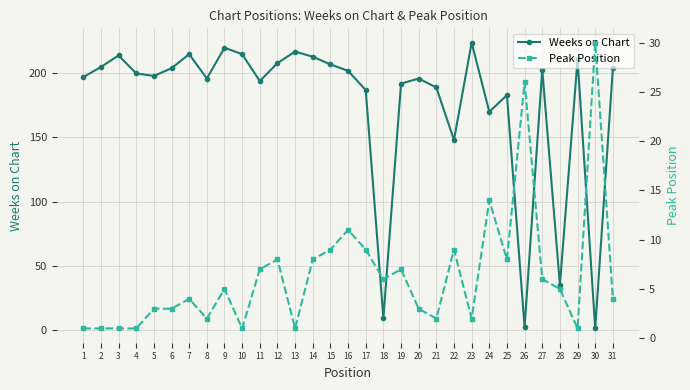

Reading left to right, transcribe all the data shown in this chart.

Weeks on Chart: 1=197	2=205	3=214	4=200	5=198	6=204	7=215	8=196	9=220	10=215	11=194	12=208	13=217	14=213	15=207	16=202	17=187	18=9	19=192	20=196	21=189	22=148	23=224	24=170	25=183	26=2	27=203	28=35	29=211	30=1	31=204
Peak Position: 1=1	2=1	3=1	4=1	5=3	6=3	7=4	8=2	9=5	10=1	11=7	12=8	13=1	14=8	15=9	16=11	17=9	18=6	19=7	20=3	21=2	22=9	23=2	24=14	25=8	26=26	27=6	28=5	29=1	30=30	31=4